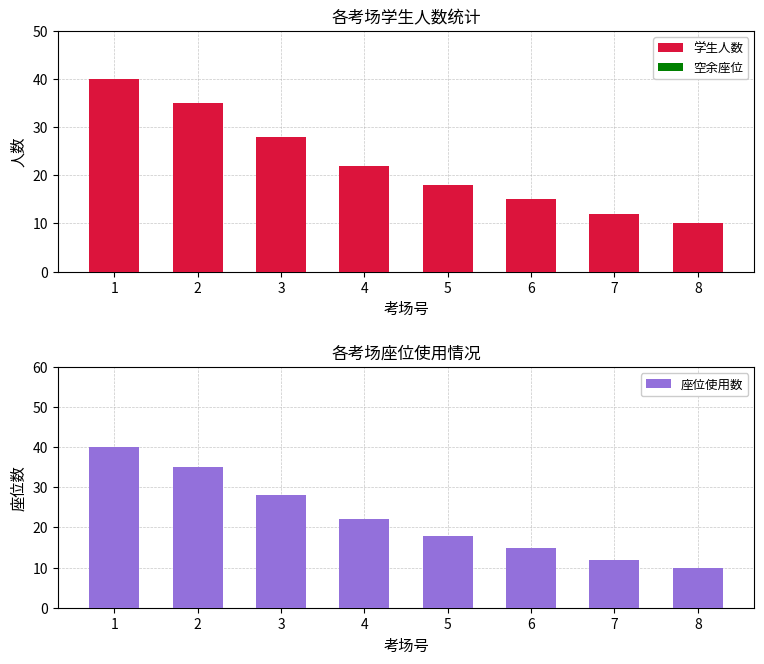

Which series has the widest spread of values?

学生人数